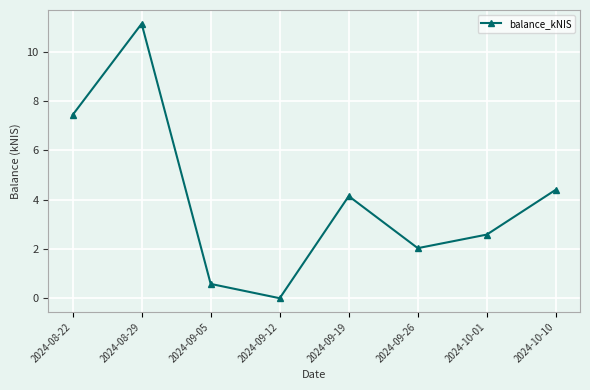

What is the average value?

4.0